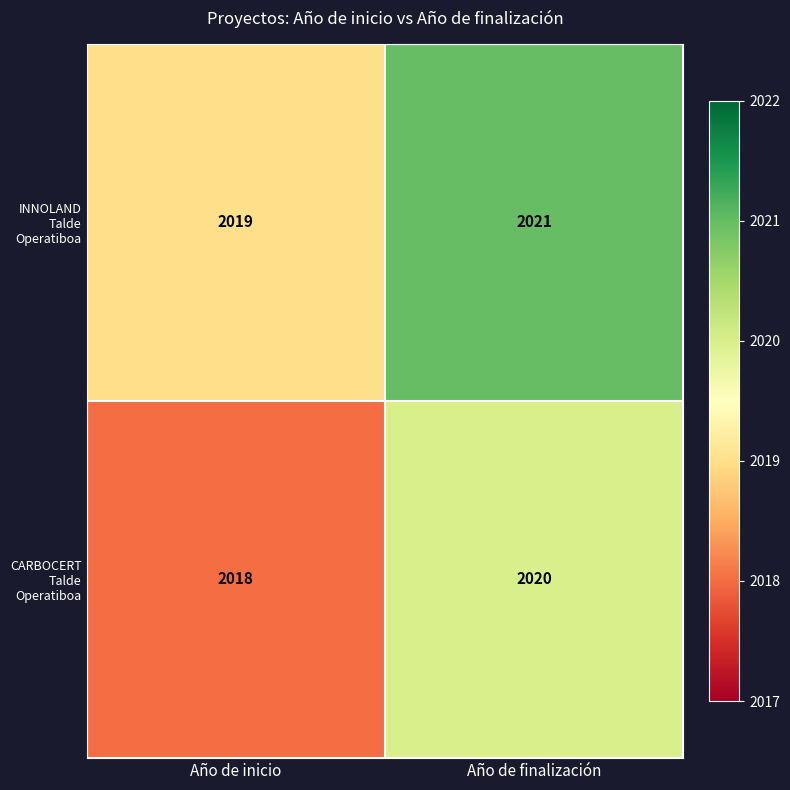

Which category has the lowest value across all series?

Año de inicio